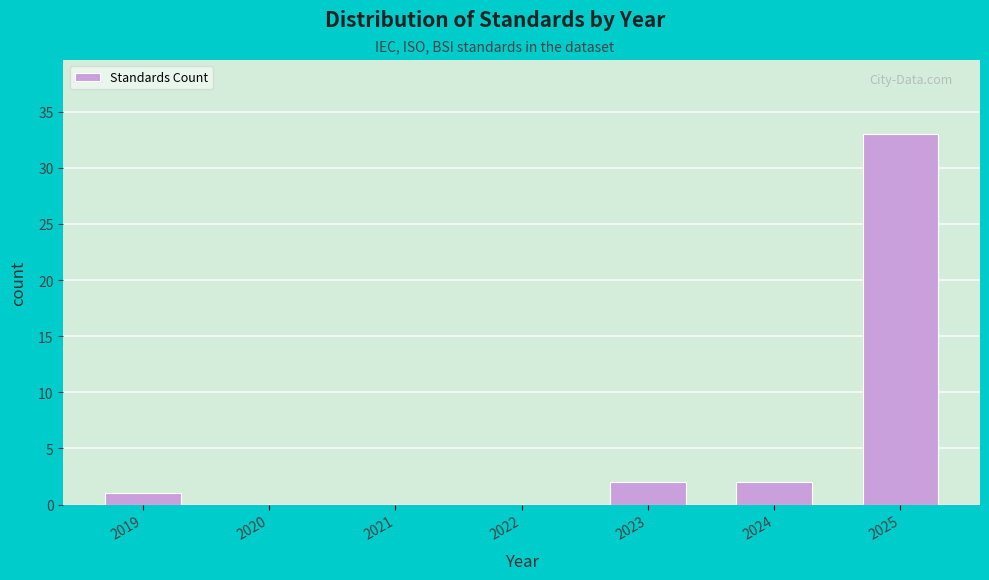

Reading right to left, extract all data points from this chart.

2025=33	2024=2	2023=2	2022=0	2021=0	2020=0	2019=1